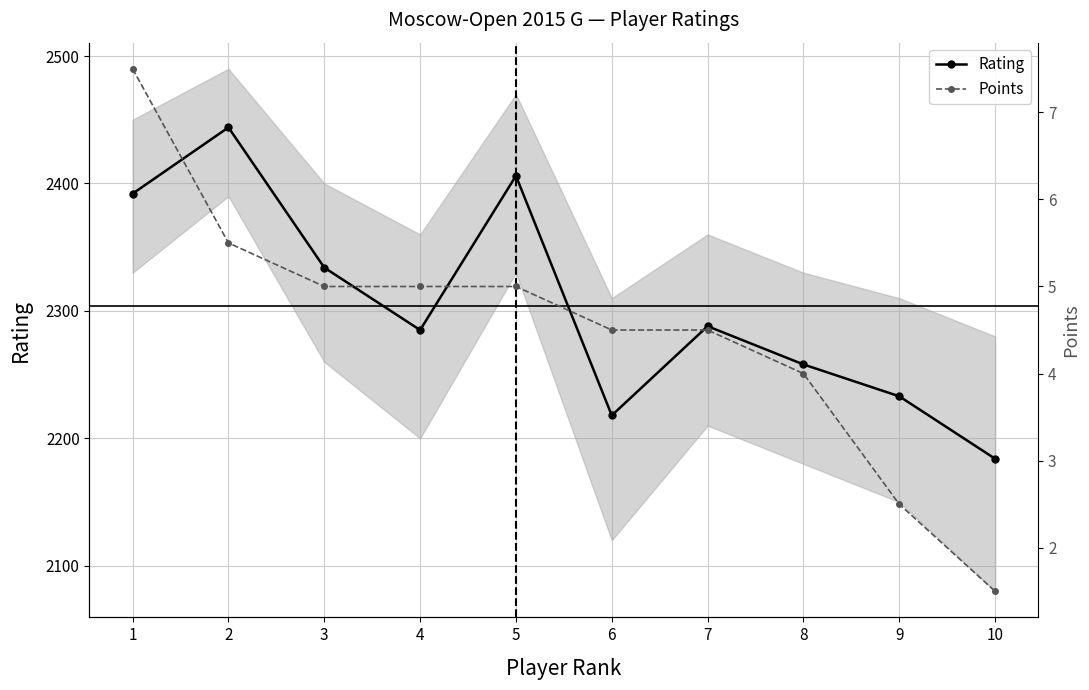

What is the difference between the second highest and second lowest values in the Rating series?

188